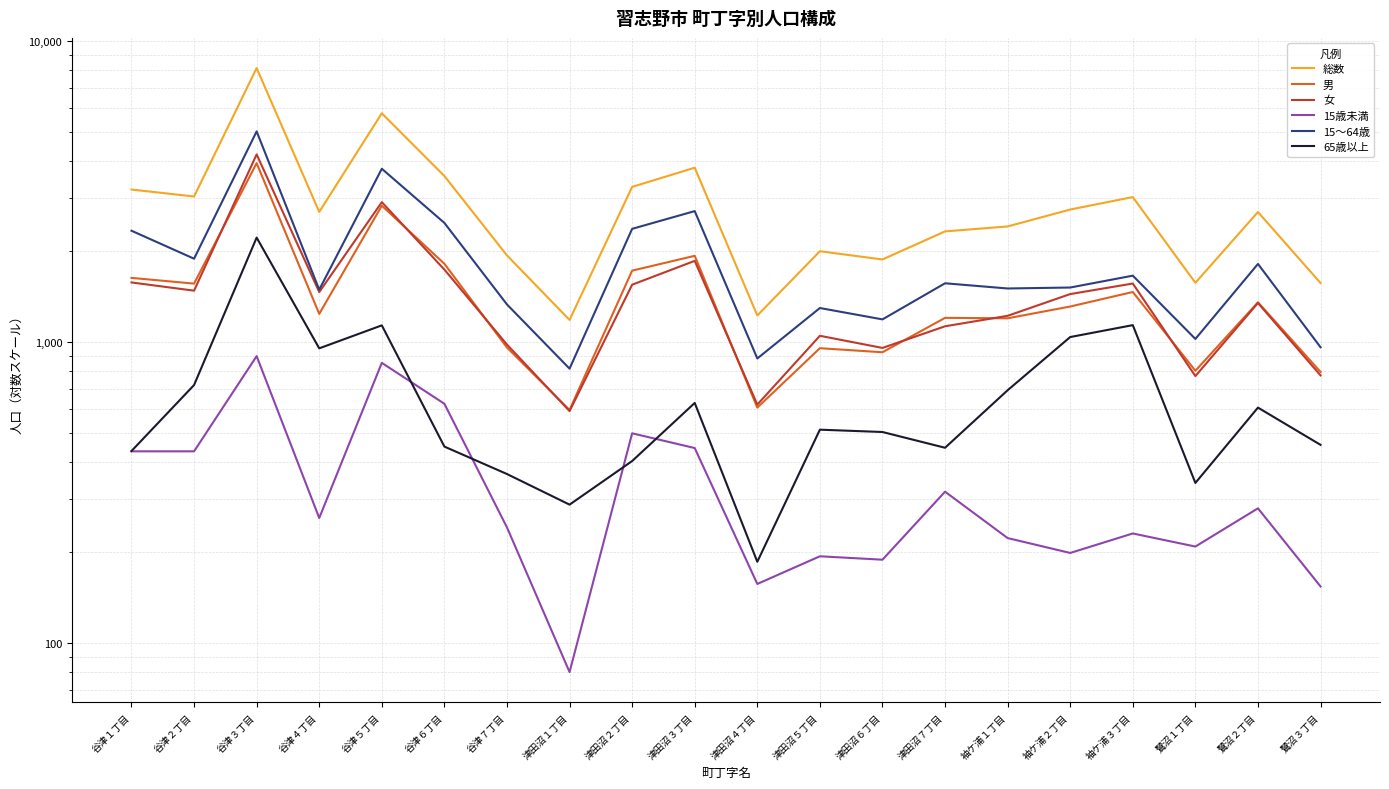

How many interior local valleys does the 男 series have?

7